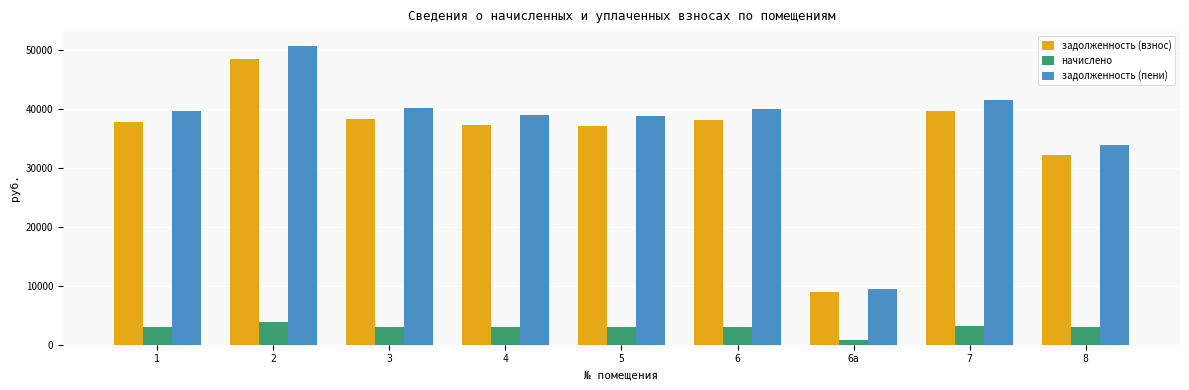

What is the sum of all задолженность (взнос) values?

317827.9